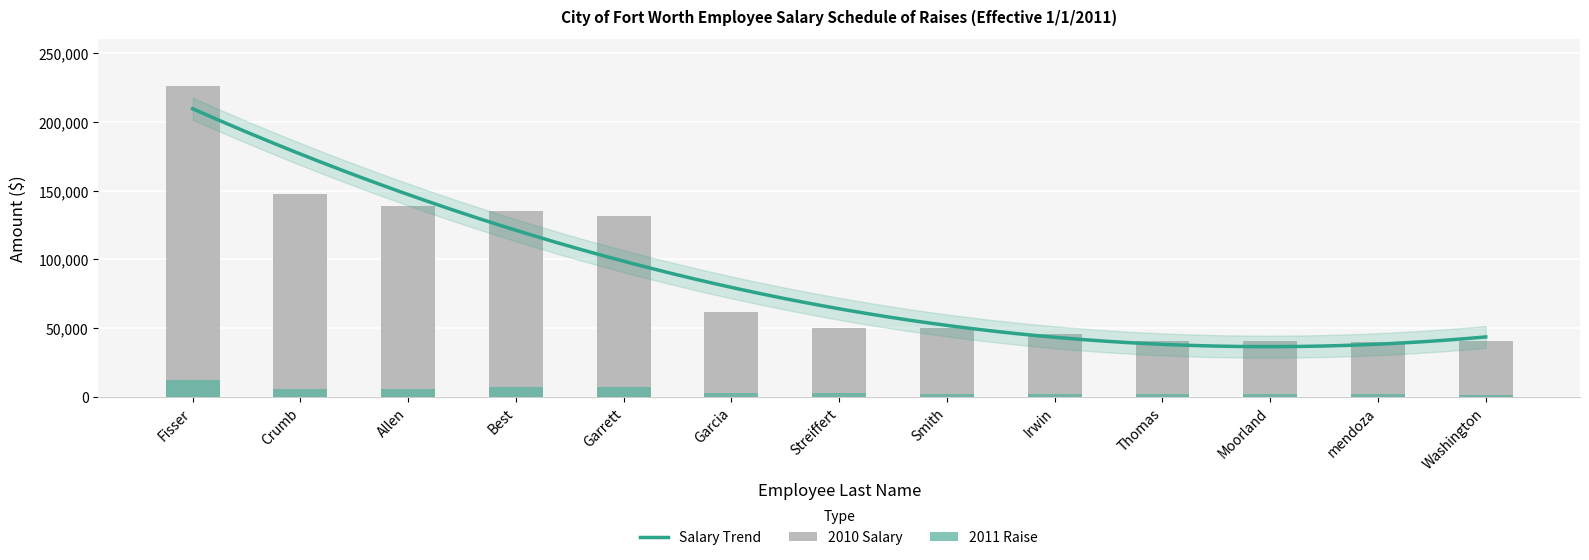

How many values in the 2010 Salary series exceed 50232?

6